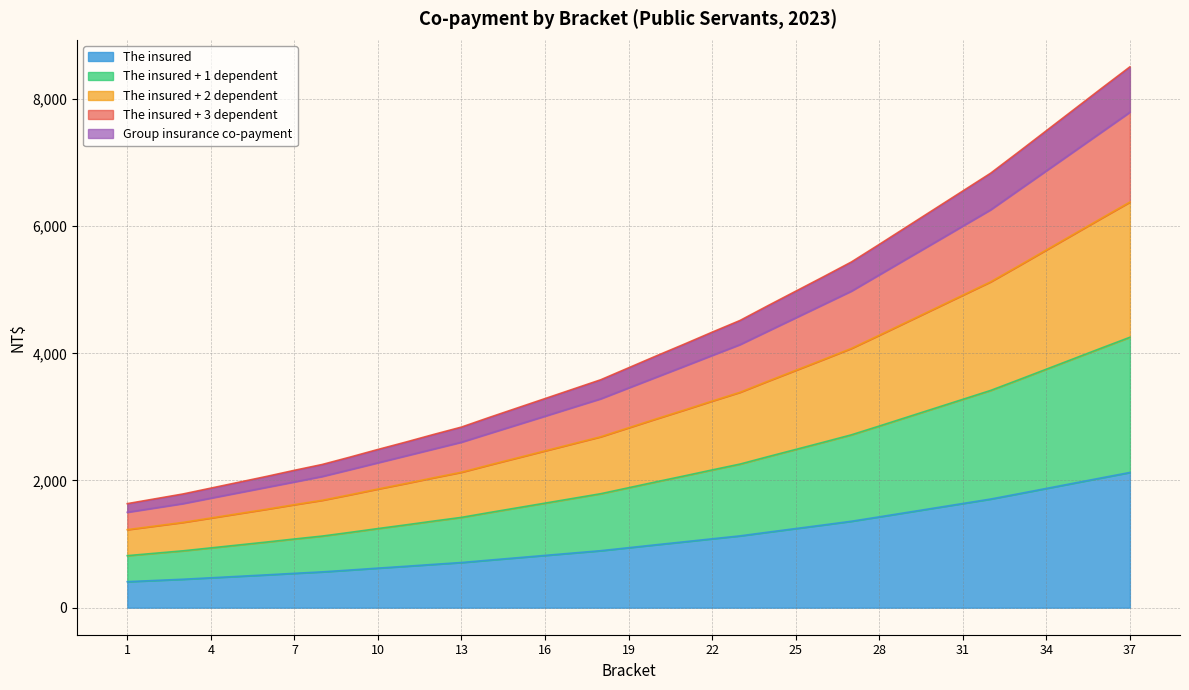

What is the lowest value of the The insured series?

409